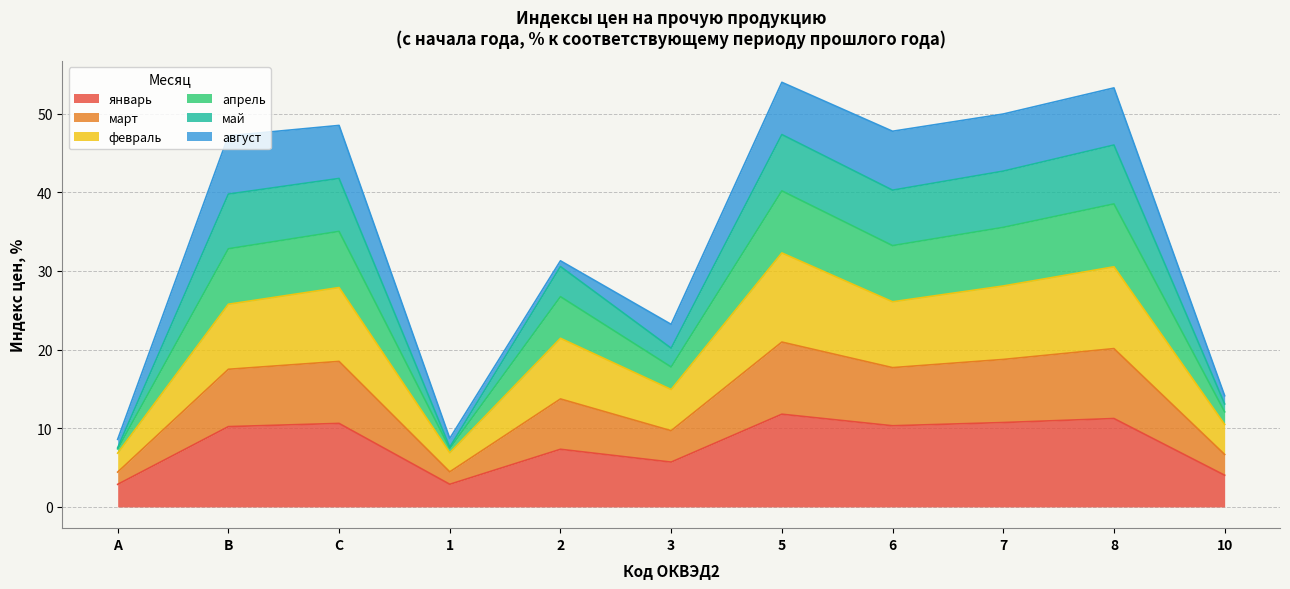

What are all the series names shown in the legend?

январь, март, февраль, апрель, май, август